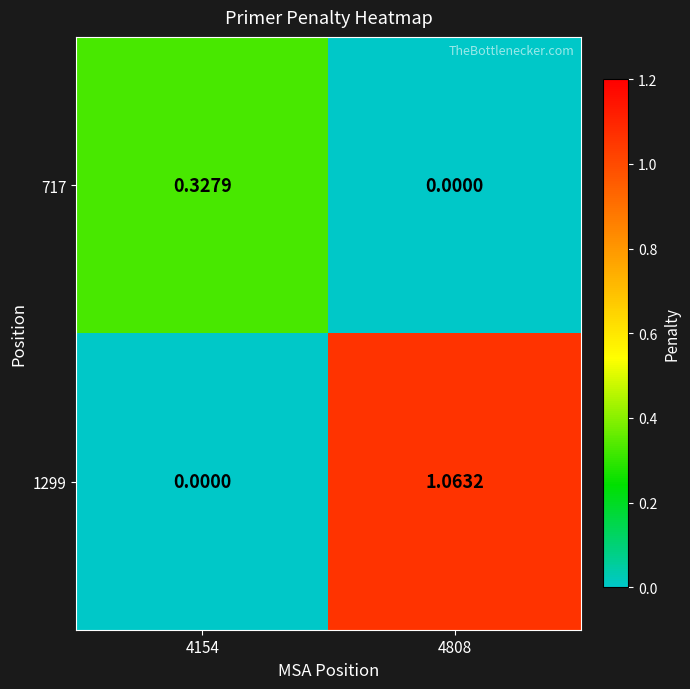

Is the value of 717 at 4154 greater than the value of 1299 at 4154?

Yes